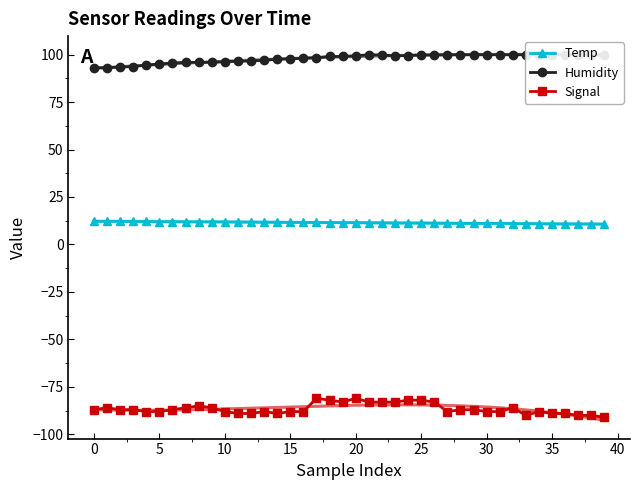

True or false: Temp and Signal intersect in this chart.

False